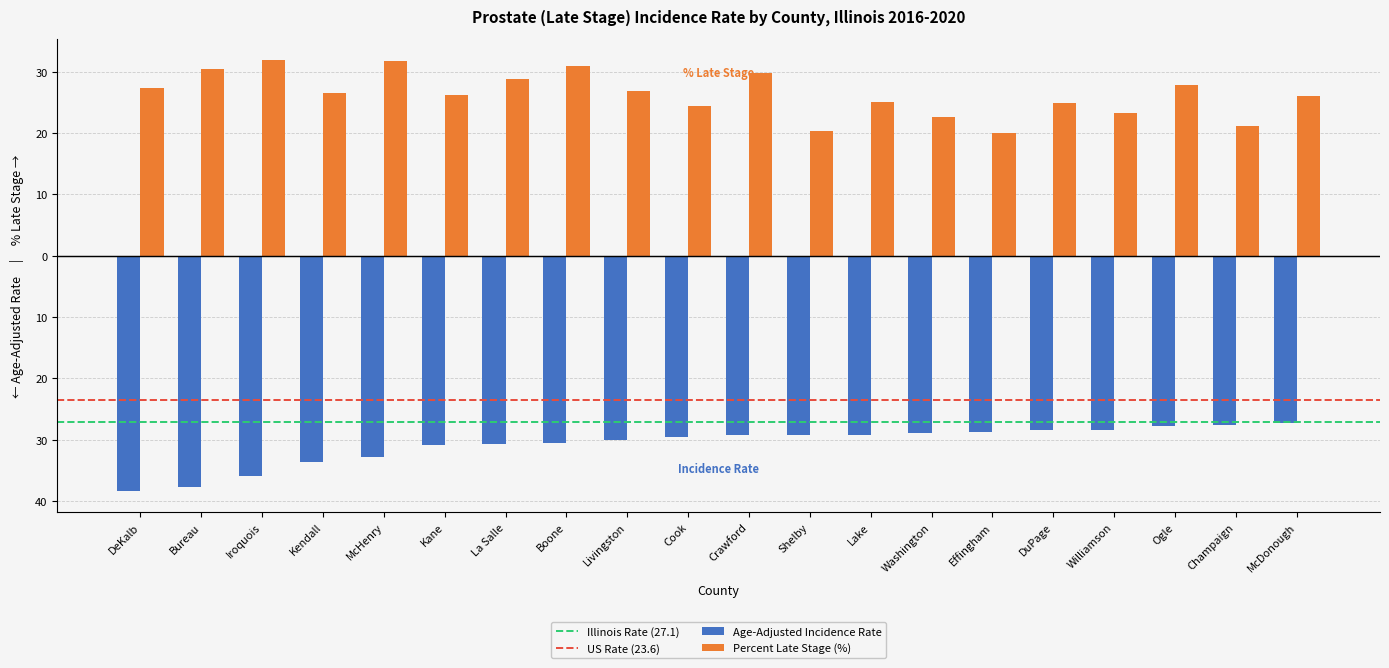

What is the difference between the maximum and second lowest values in the Age-Adjusted Incidence Rate series?

10.4